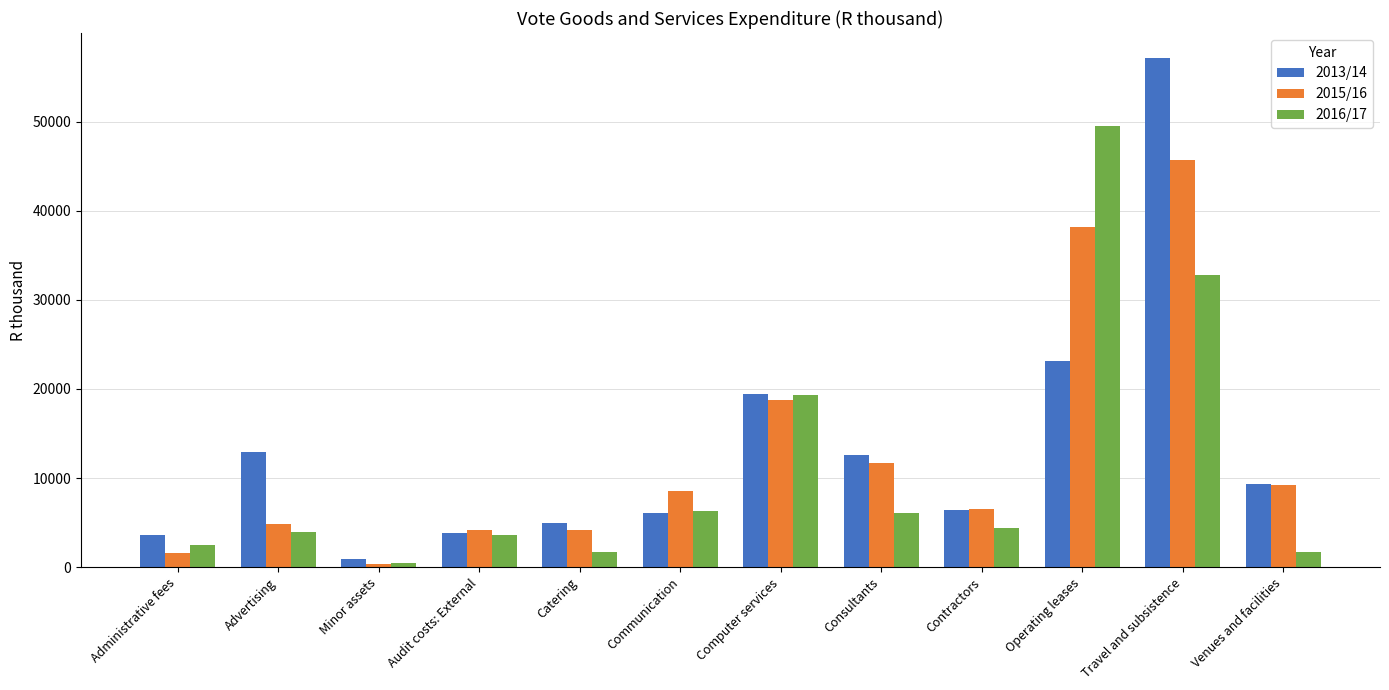

Count the number of data series in this chart.

3